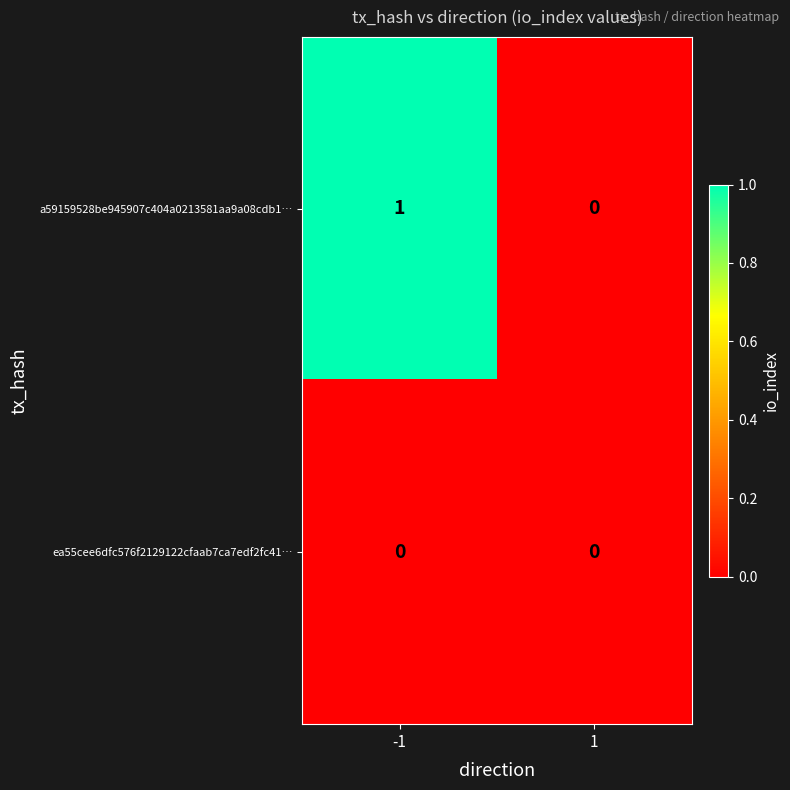

Which category has the highest value across all series?

-1